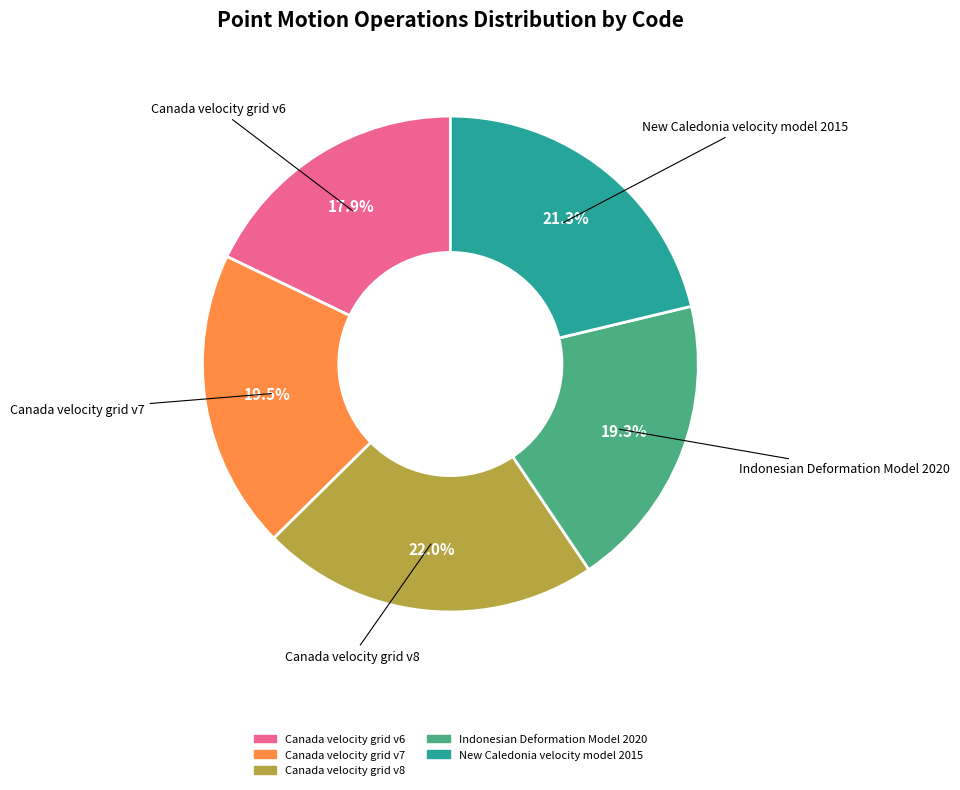

True or false: New Caledonia velocity model 2015 accounts for 13% of the total.

False